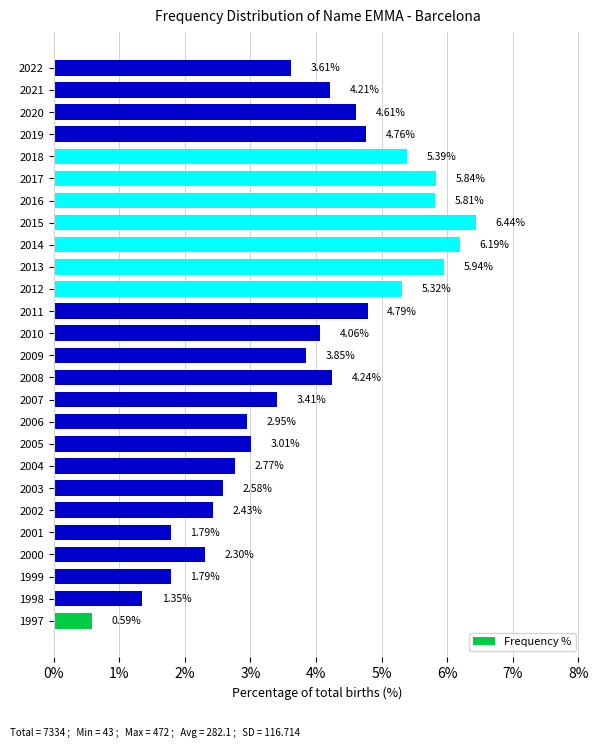

Which has a higher value, 2002 or 2000?

2002